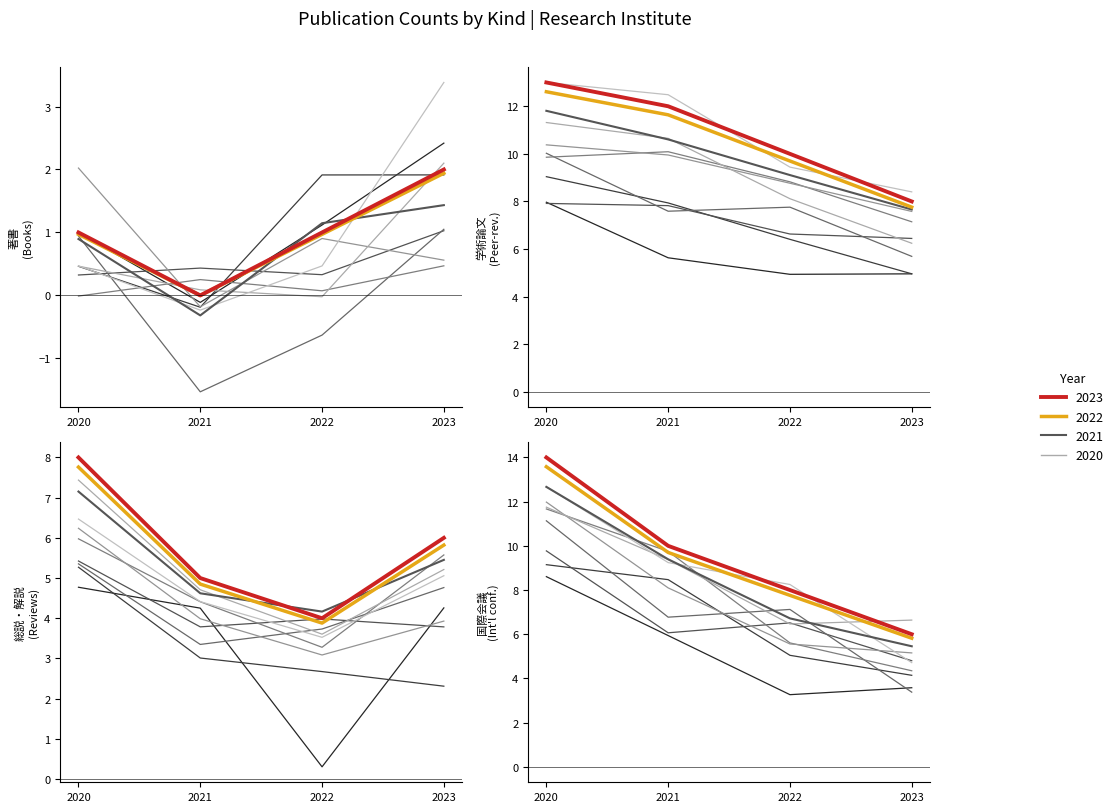

True or false: 総説・解説 and 学術論文 (審査論文) intersect in this chart.

False